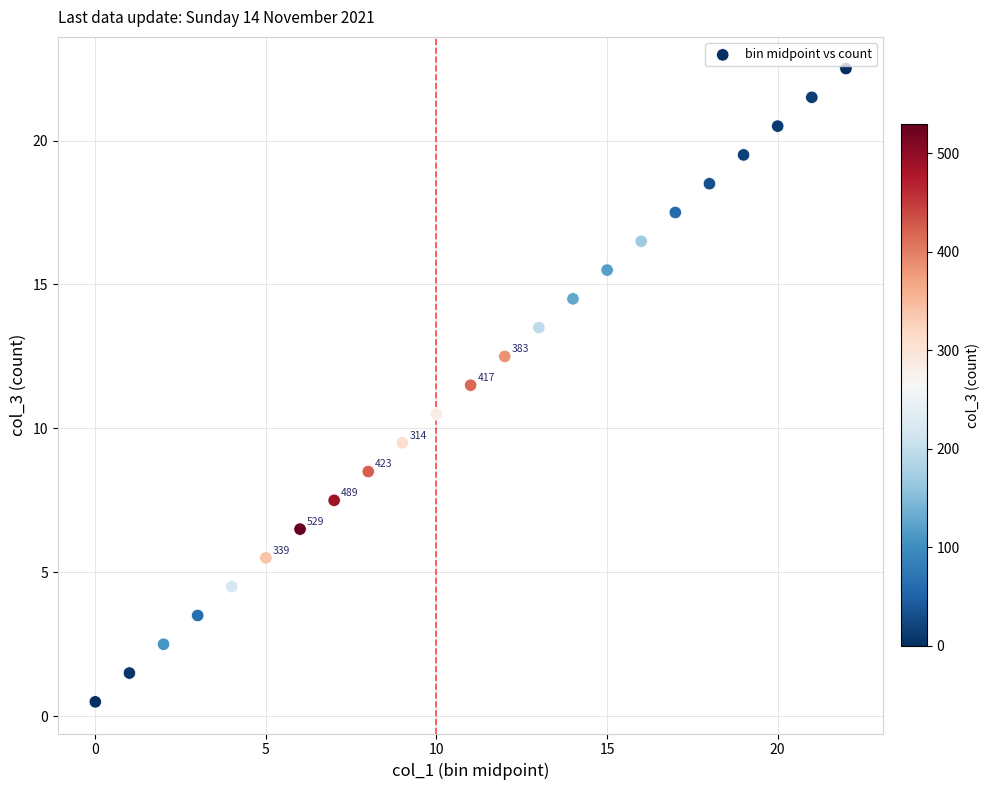

What is the range of Y values (max minus min)?

22.0